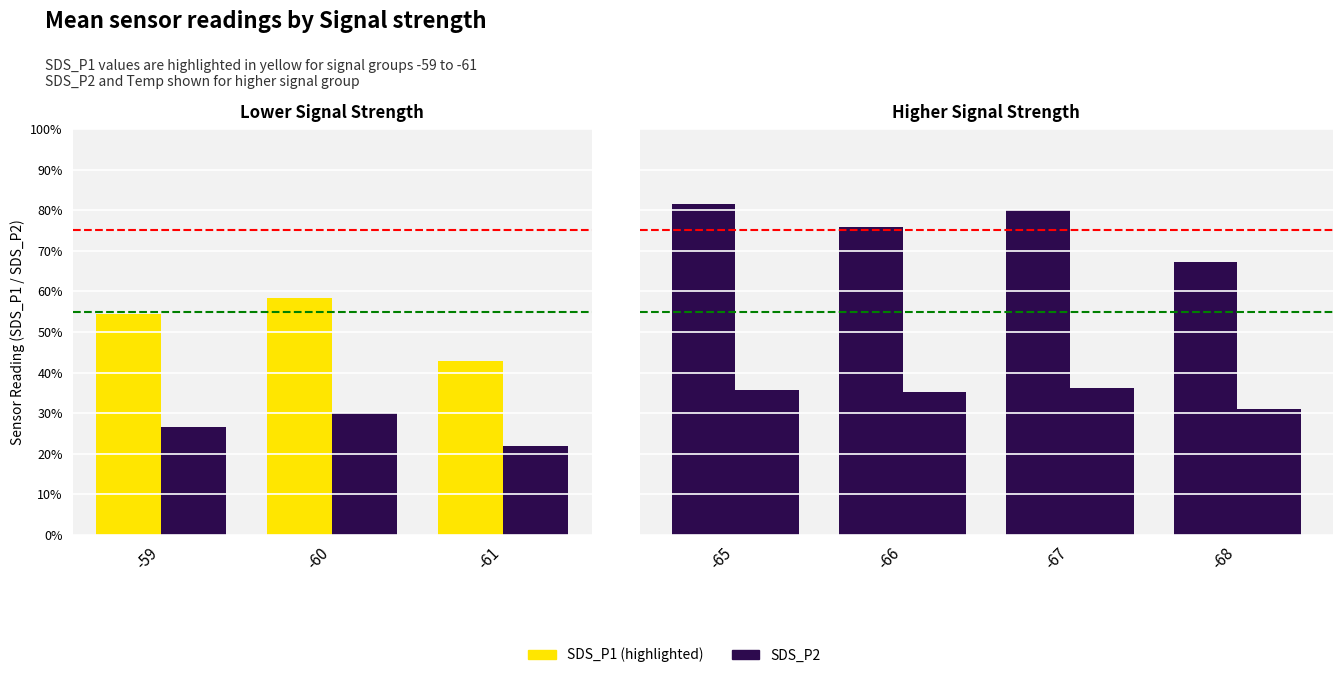

Rank the series by their average value, from highest to lowest.

SDS_P1, SDS_P2